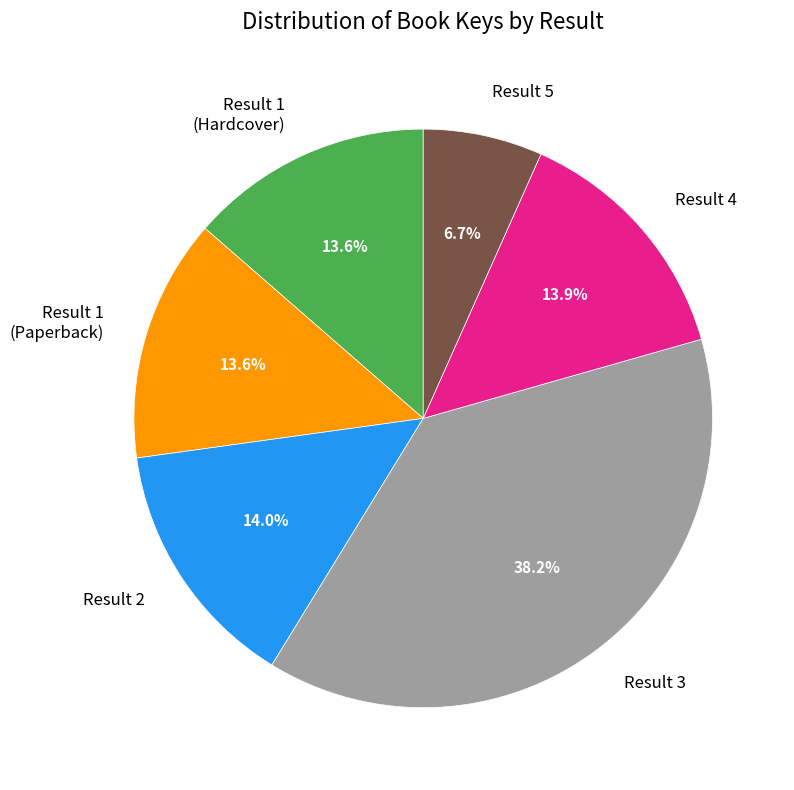

What is the smallest slice in the pie chart?

Result 5